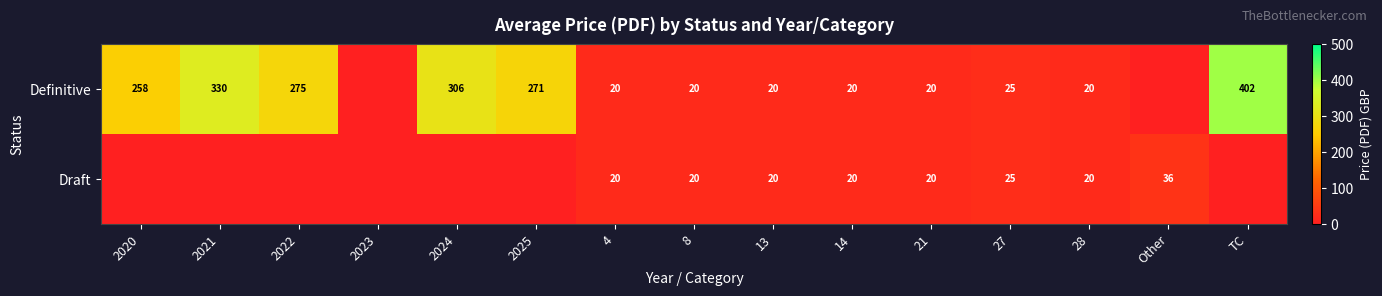

Is it true that Definitive equals 41 at 27?

False